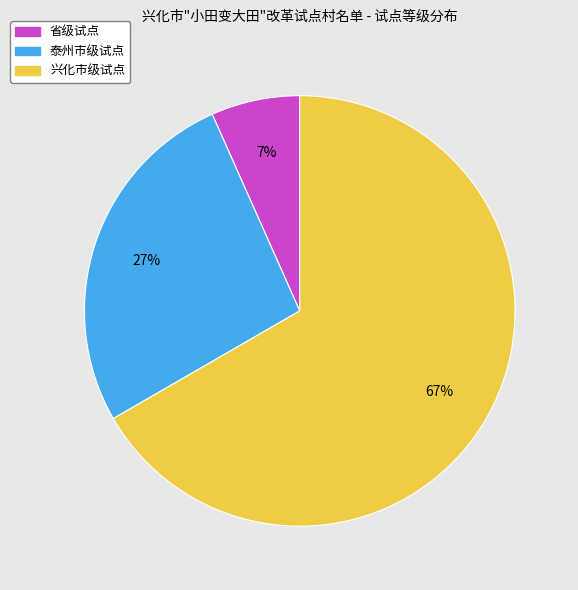

To the nearest percent, what is the difference between the 省级试点 and 泰州市级试点 slice percentages?

20%